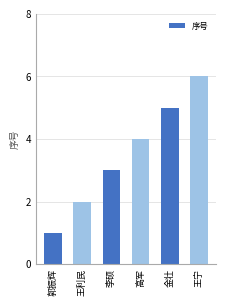

What position from the left is 郭振辉?

1